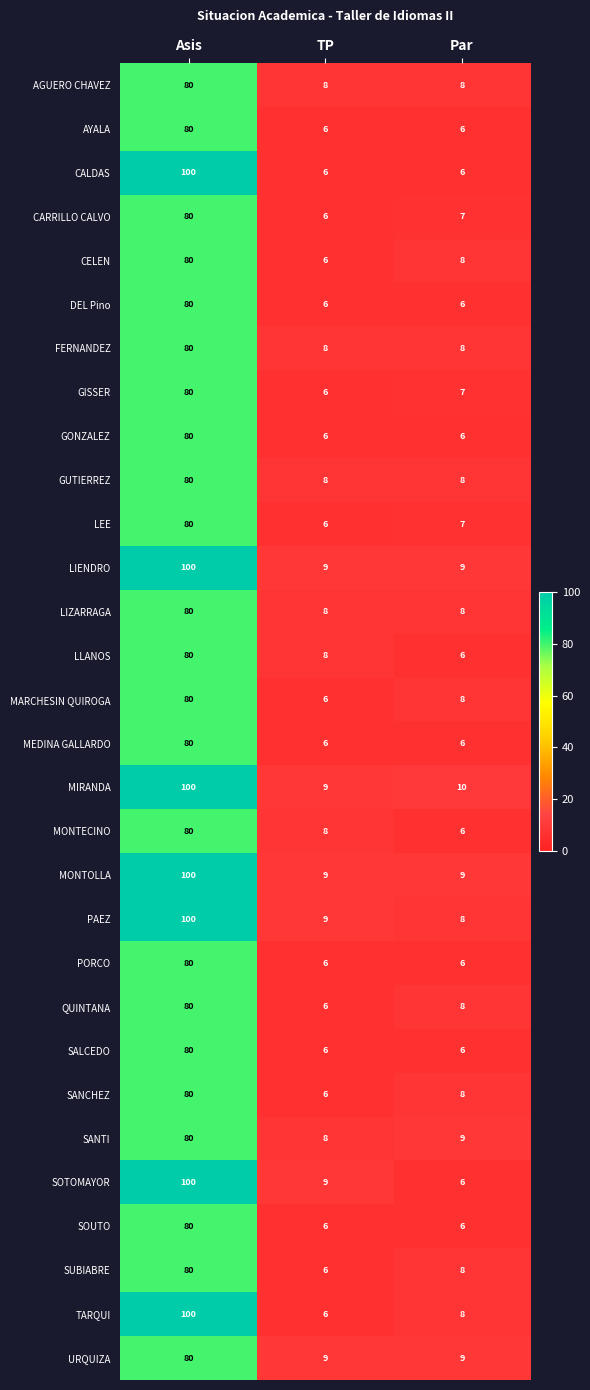

Is it true that CALDAS equals 2 at TP?

False